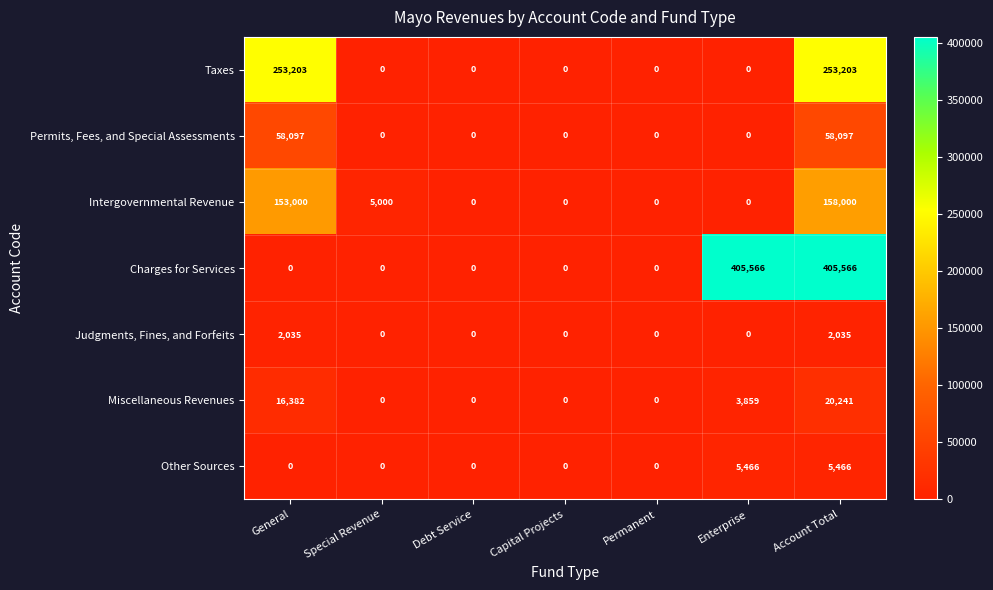

Which series has the largest range (max minus min)?

Charges for Services